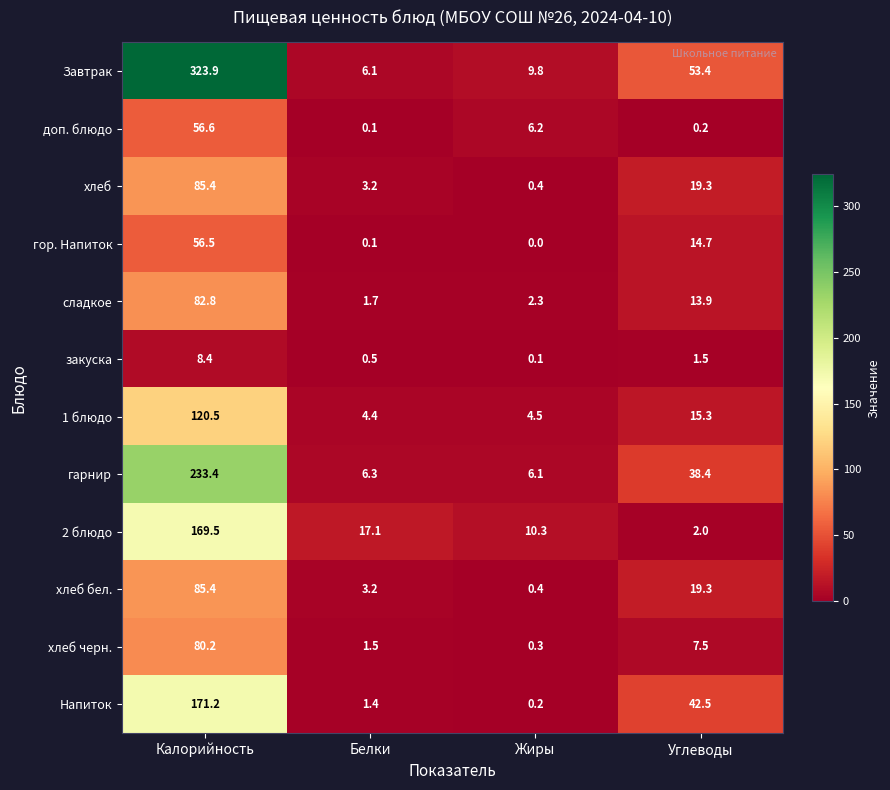

Which series changed the most between Белки and Углеводы?

Завтрак